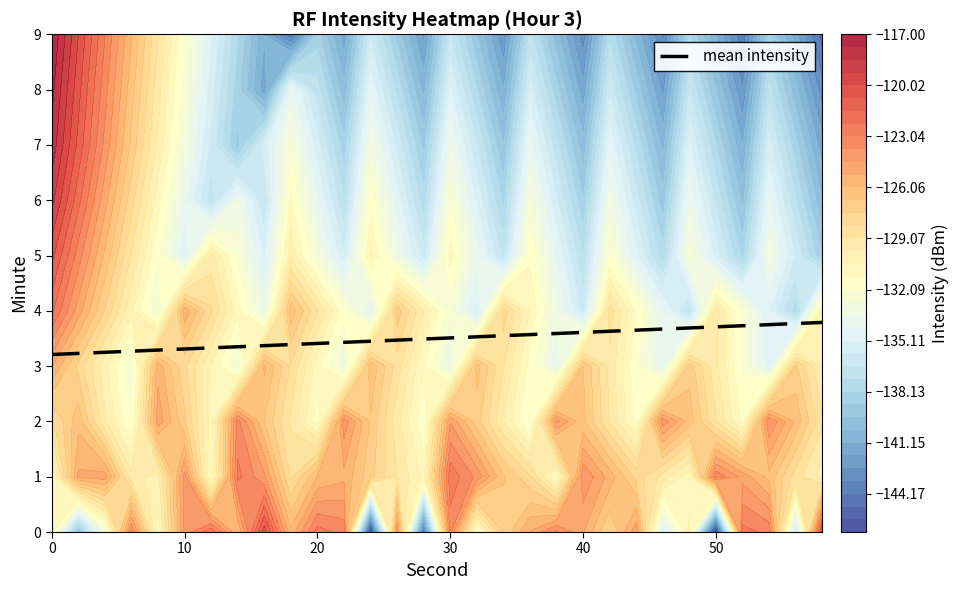

Reading left to right, extract all data points from this chart.

3.2	3.2	3.2	3.3	3.3	3.3	3.3	3.4	3.4	3.4	3.4	3.4	3.5	3.5	3.5	3.5	3.5	3.5	3.6	3.6	3.6	3.6	3.6	3.7	3.7	3.7	3.7	3.8	3.8	3.8